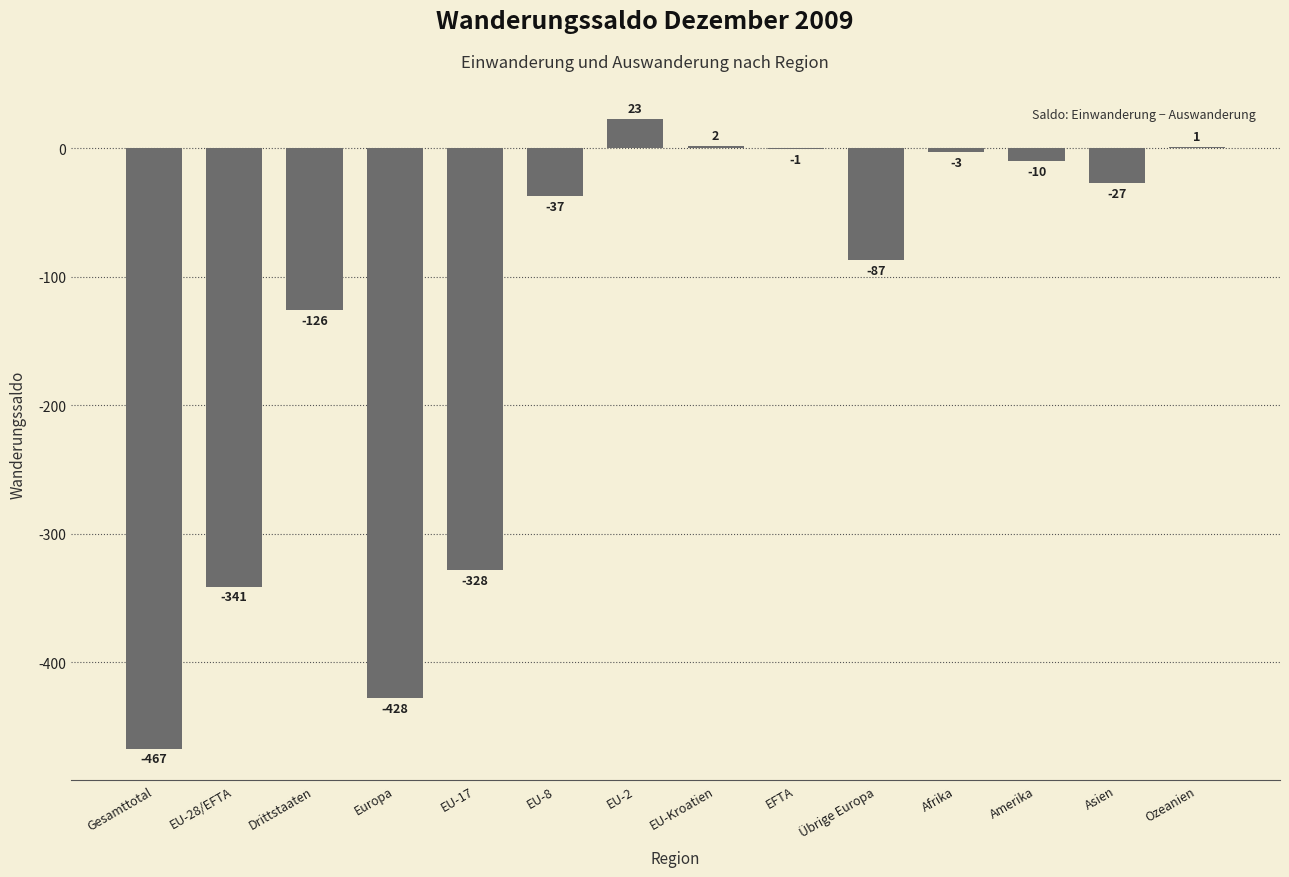

Reading right to left, what are all the values shown in this chart?

Ozeanien=1	Asien=-27	Amerika=-10	Afrika=-3	Übrige Europa=-87	EFTA=-1	EU-Kroatien=2	EU-2=23	EU-8=-37	EU-17=-328	Europa=-428	Drittstaaten=-126	EU-28/EFTA=-341	Gesamttotal=-467